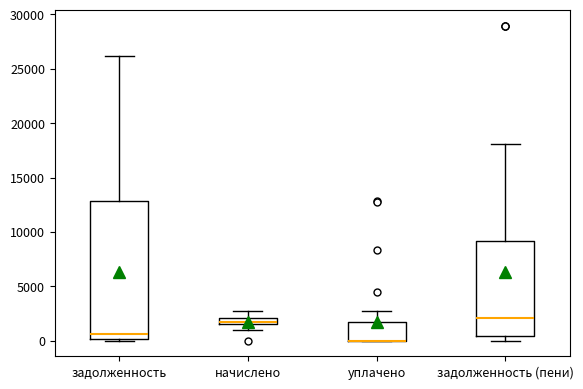

Comparing the boxes themselves (not the whiskers), which one is the tallest?

задолженность